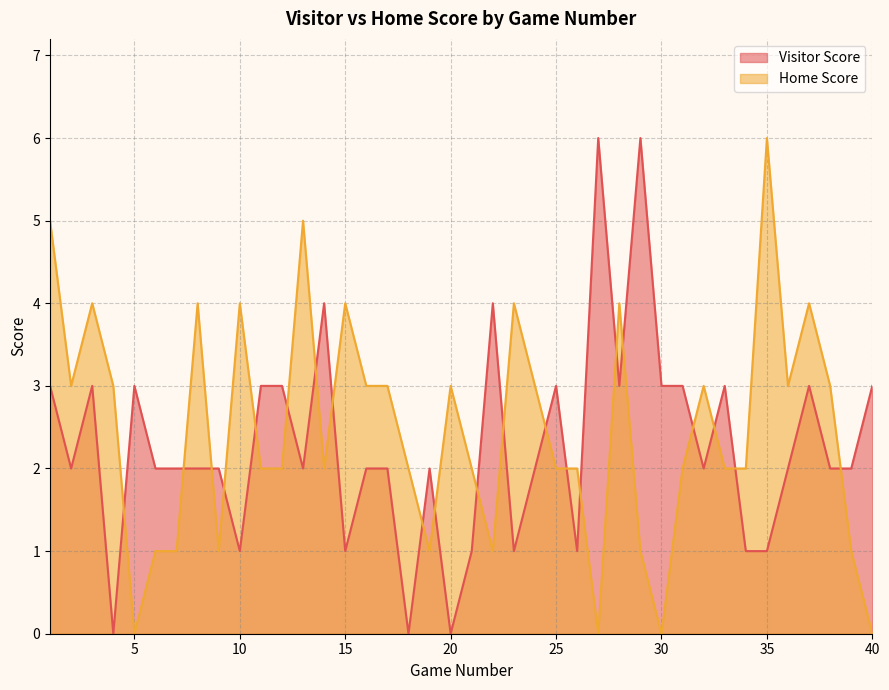

How many interior local peaks does the Visitor Score series have?

10